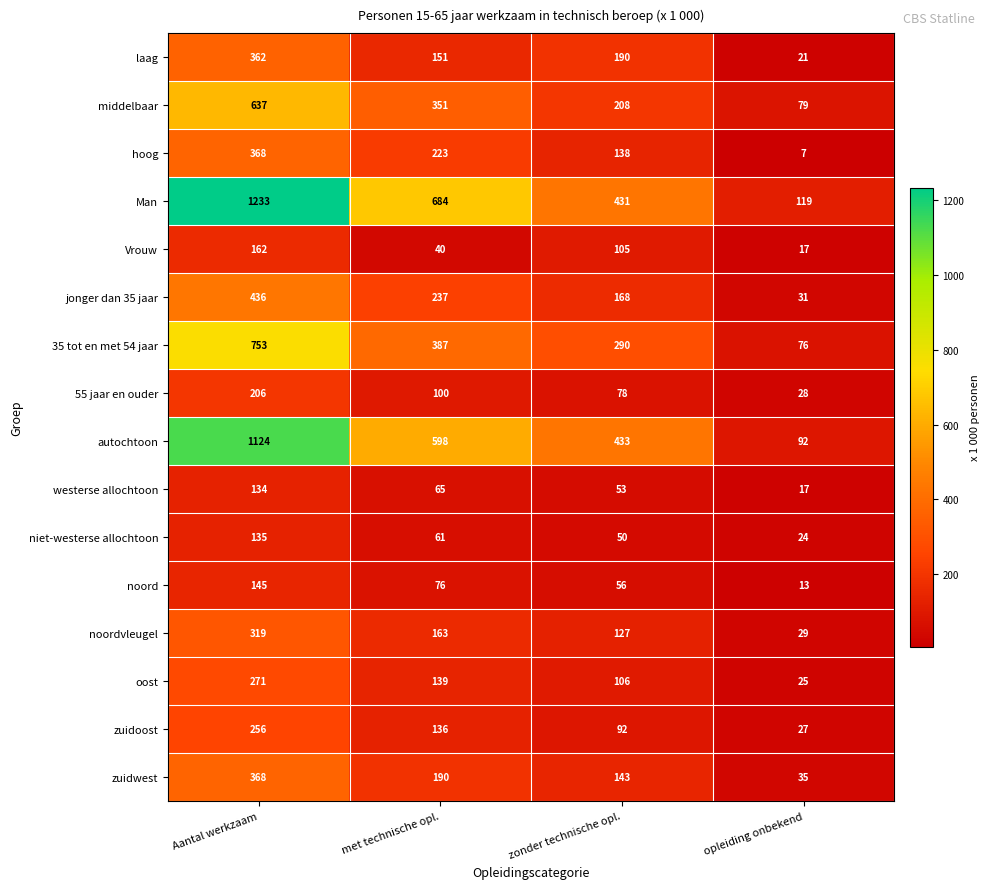

Is it true that noordvleugel equals 64 at met technische opl.?

False